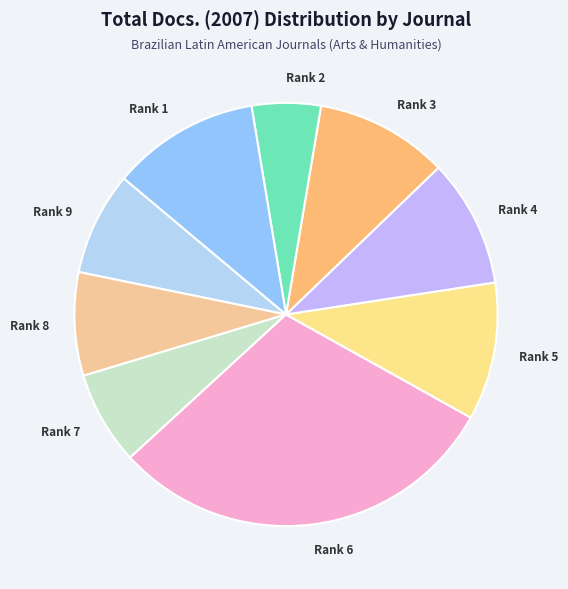

How many slices are in this pie chart?

9